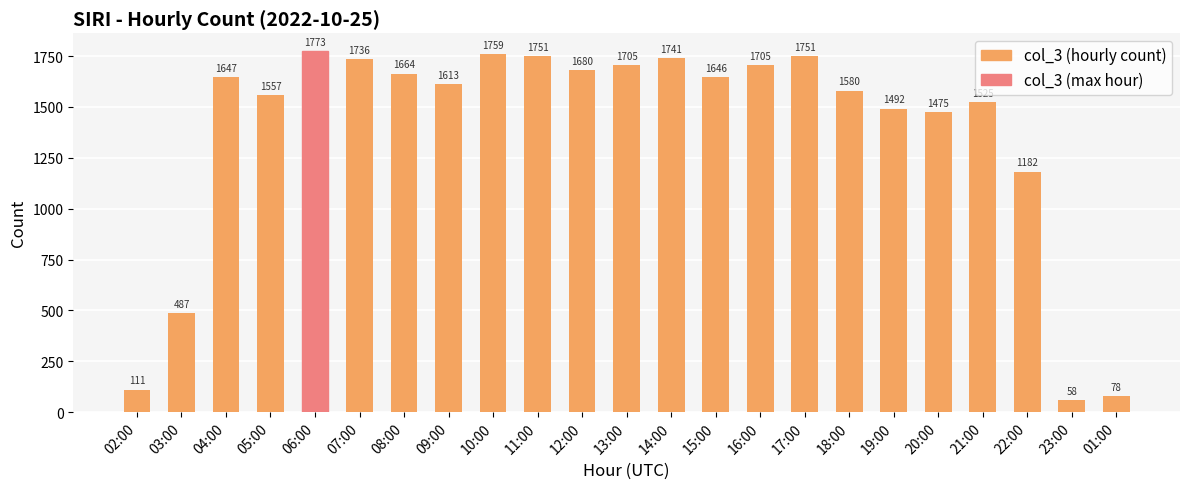

What is the maximum value shown in the chart?

1773